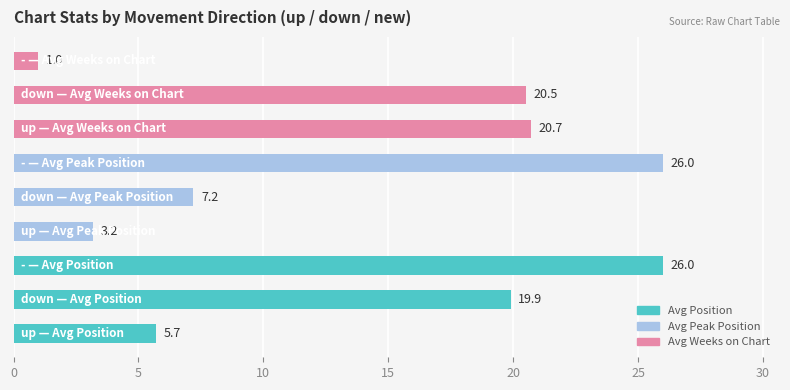

What is the minimum value shown in the chart?

1.0